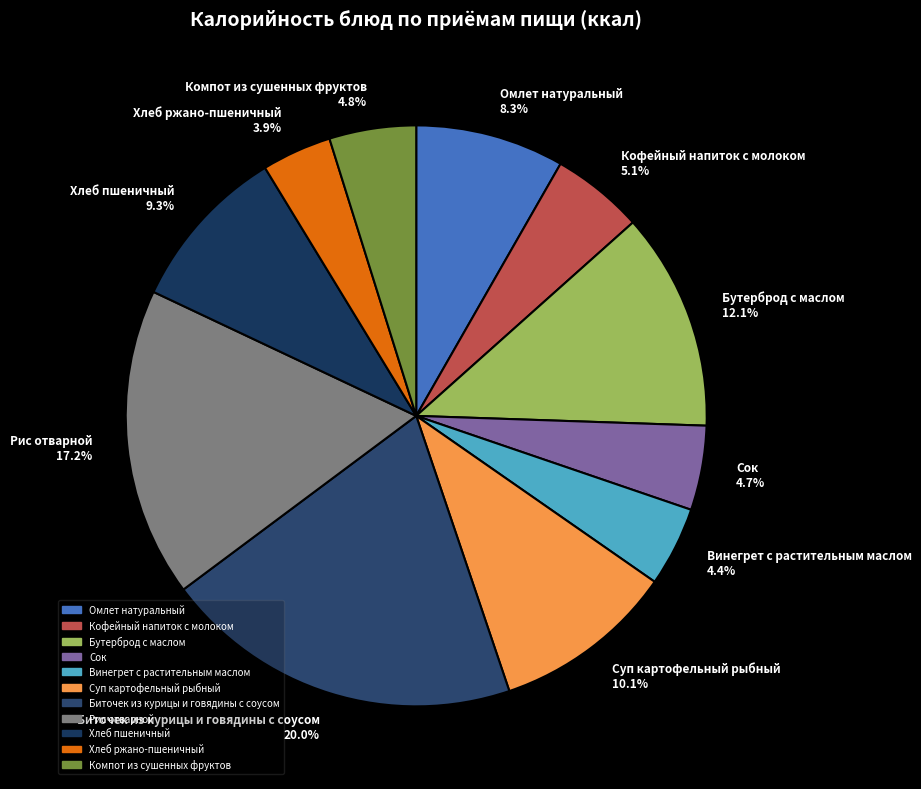

What percentage do Рис отварной and Хлеб ржано-пшеничный together represent?

21.1%